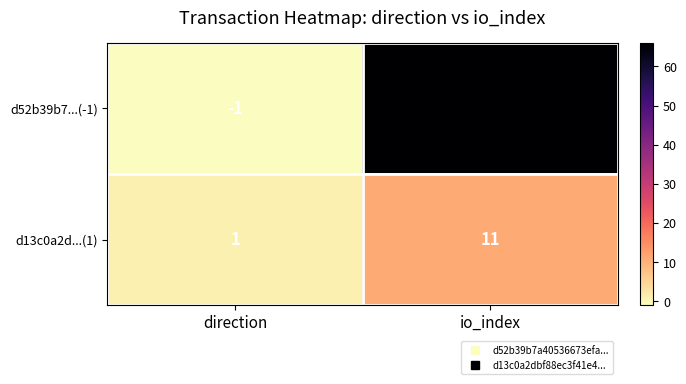

The value of d52b39b7...(-1) at io_index is 66. True or false?

True